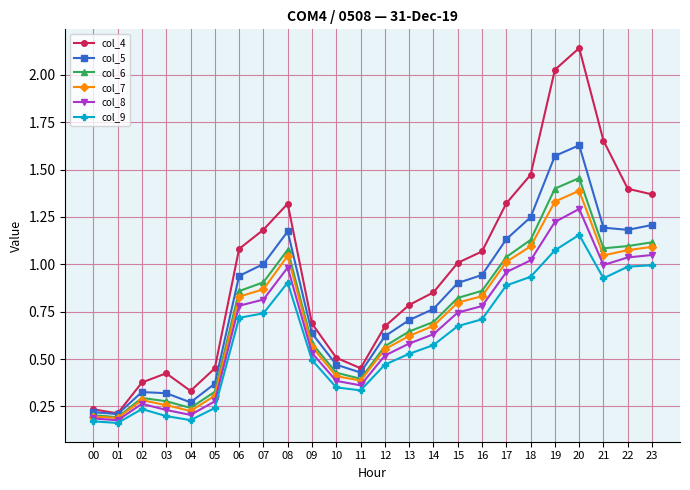

How many lines are shown in the chart?

6